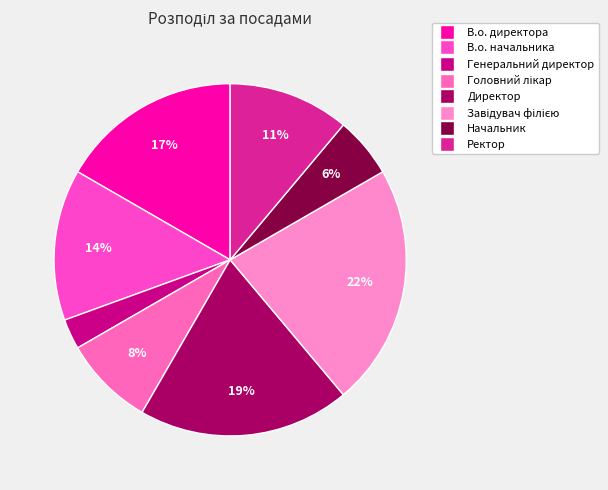

What percentage is the В.о. начальника slice, to the nearest percent?

14%